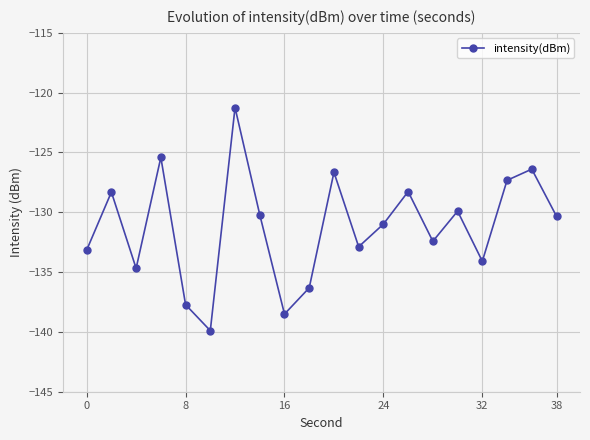

What is the greatest value displayed?

-121.2